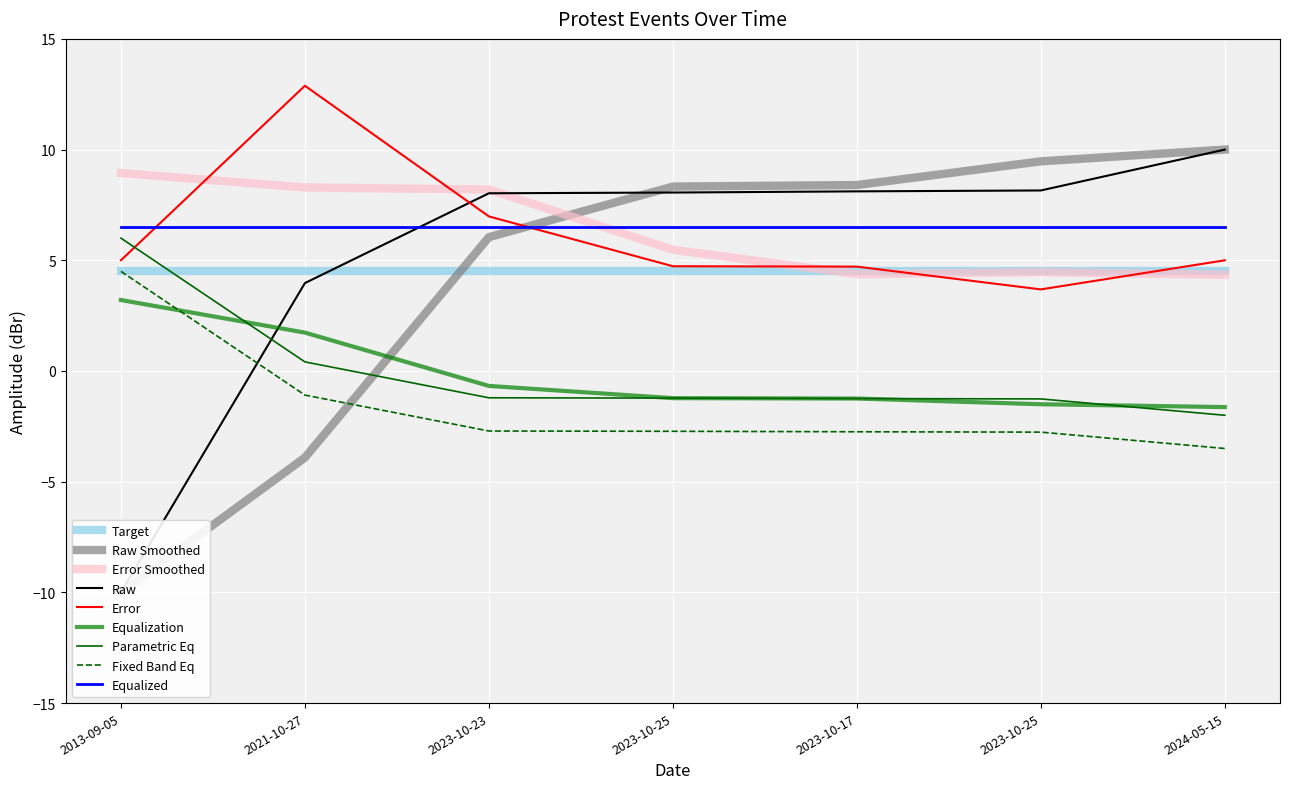

The chart shows a value of 2.1 at 2021-10-27. True or false?

False